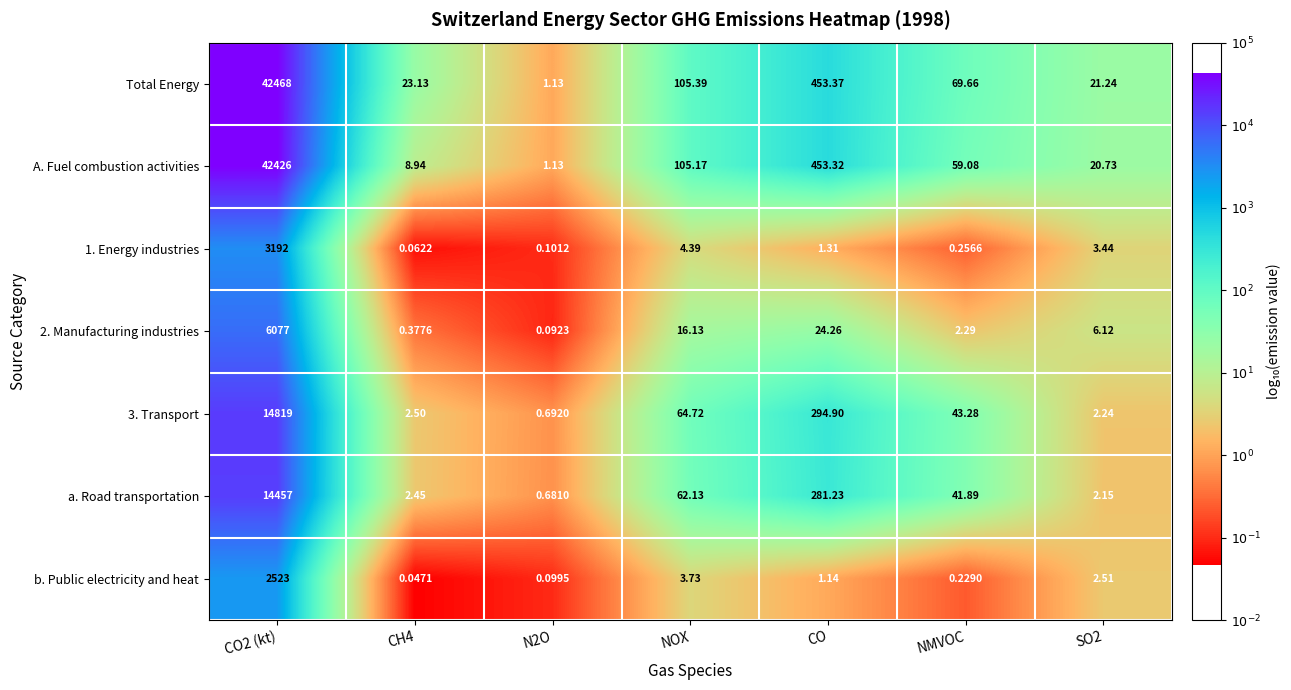

Which series has the largest total across all categories?

Total Energy